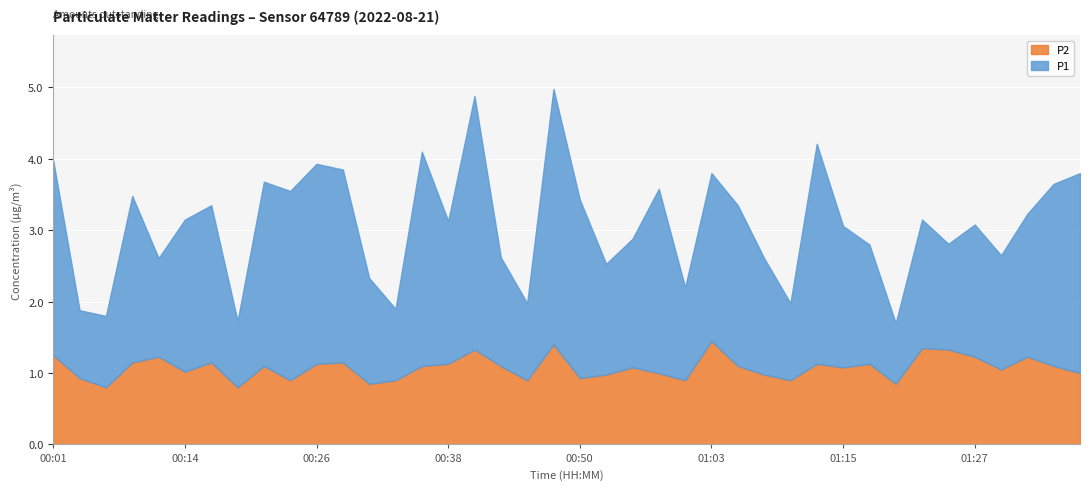

What position from the right is 01:22?

7